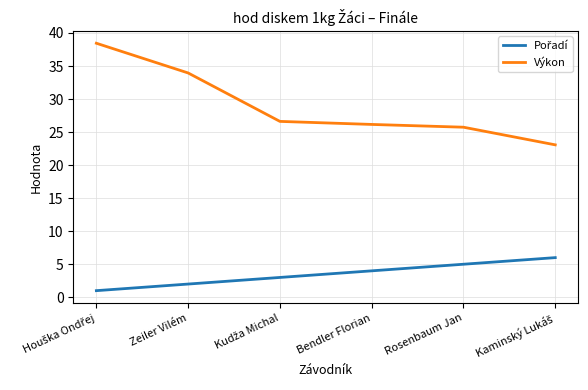

What is the difference between the maximum and minimum values in the Výkon series?

15.4